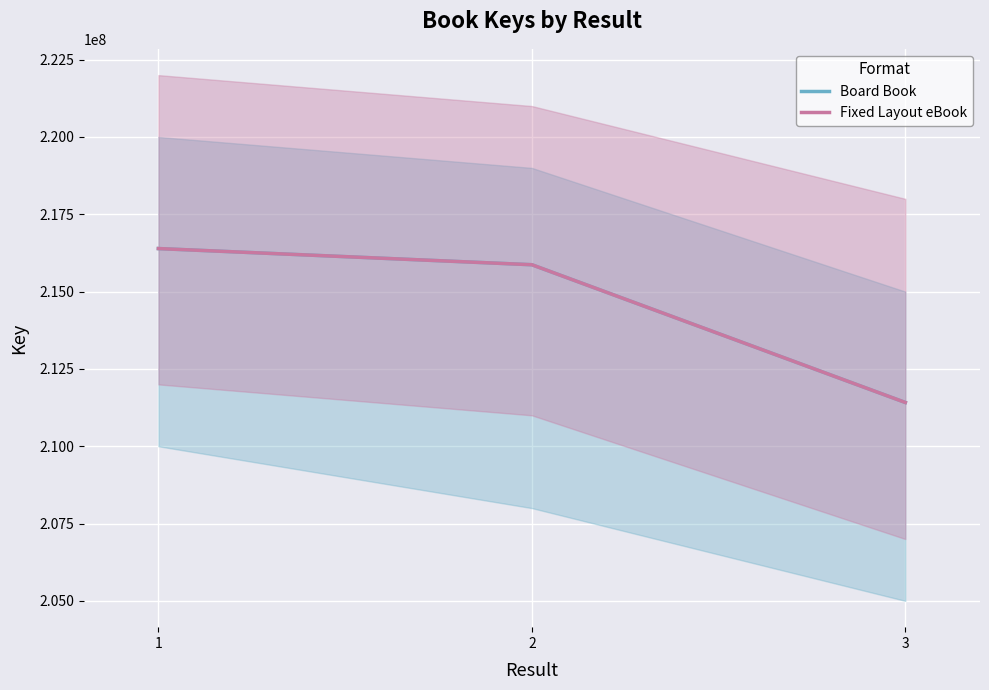

What are all the series names shown in the legend?

Board Book, Fixed Layout eBook